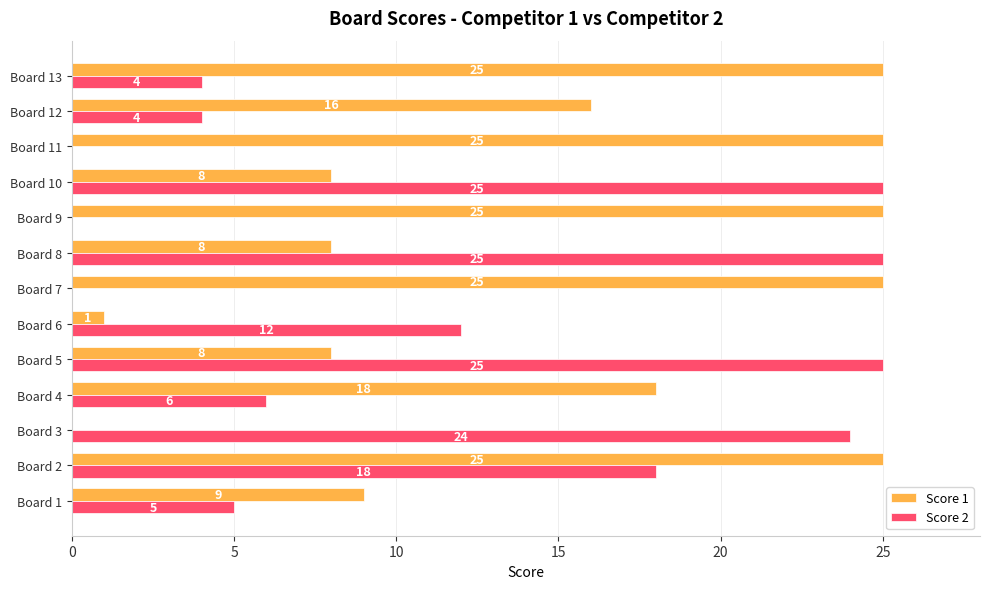

What is the sum of the Score 1 values at Board 4 and Board 11?

43